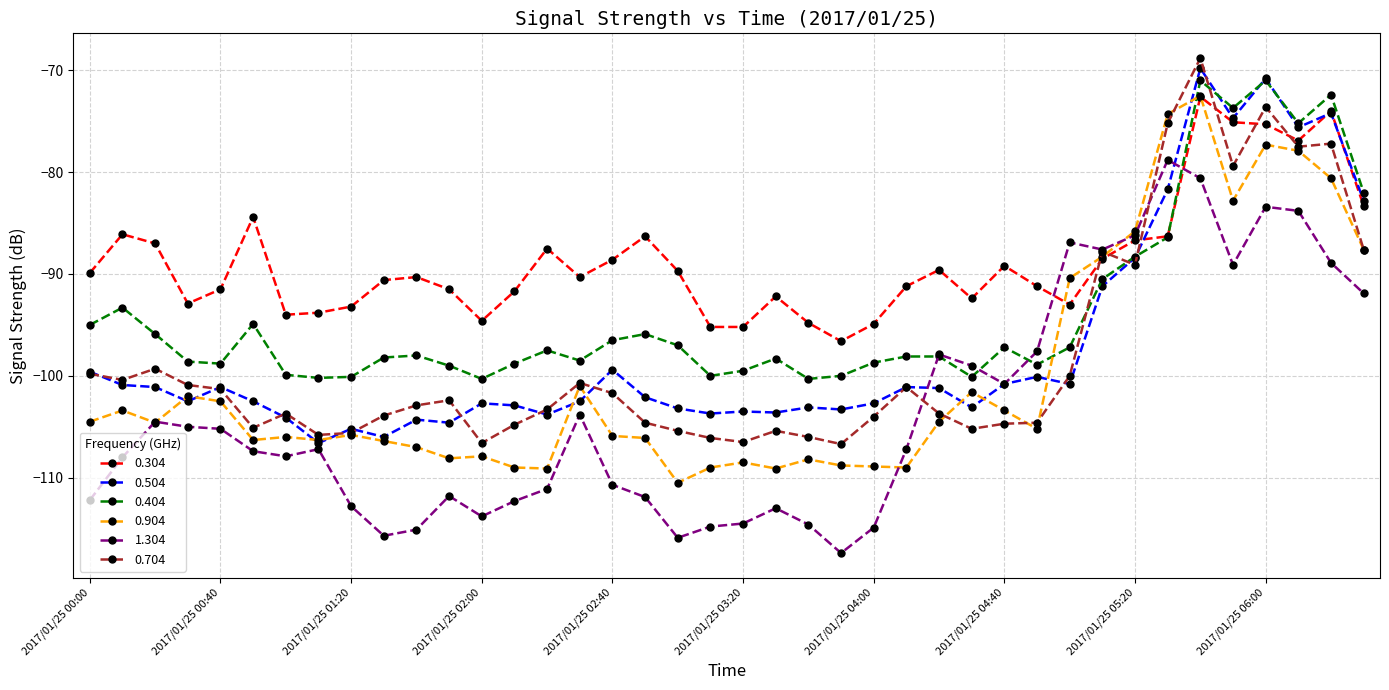

What is the value of the 0.304 point at the 3rd from the left?

-87.0